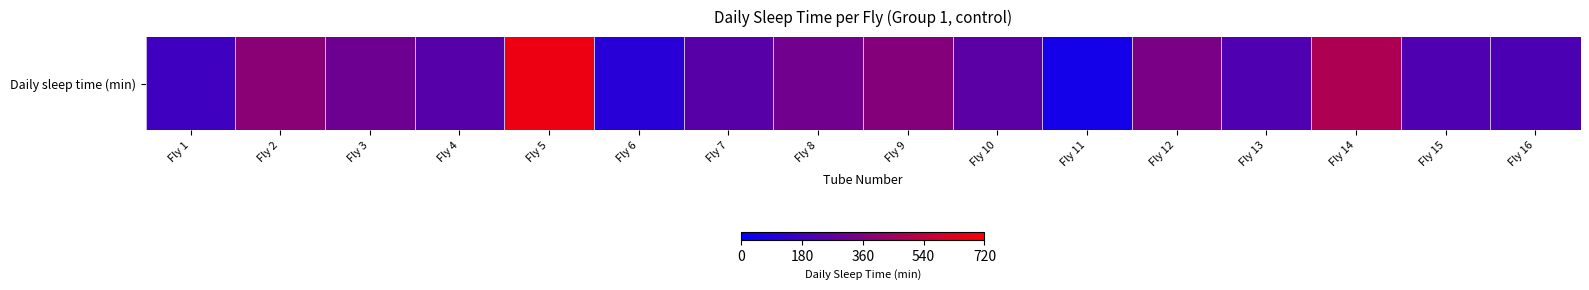

The chart shows a value of 49 at Fly 6. True or false?

False